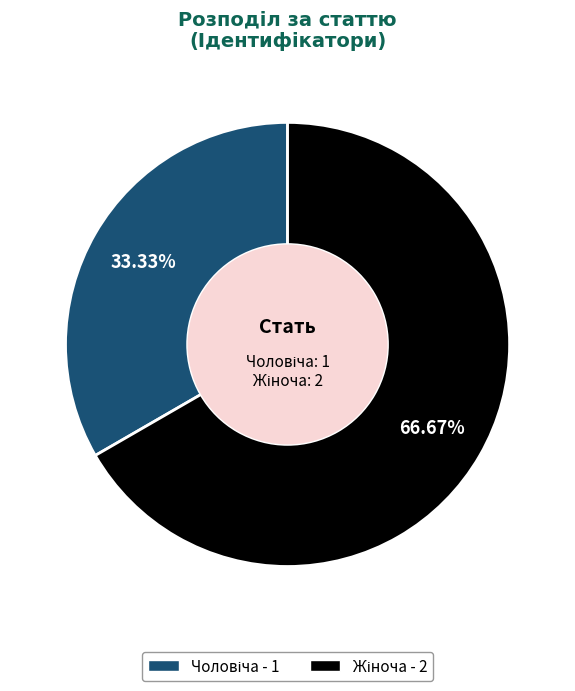

How many slices are in this pie chart?

2